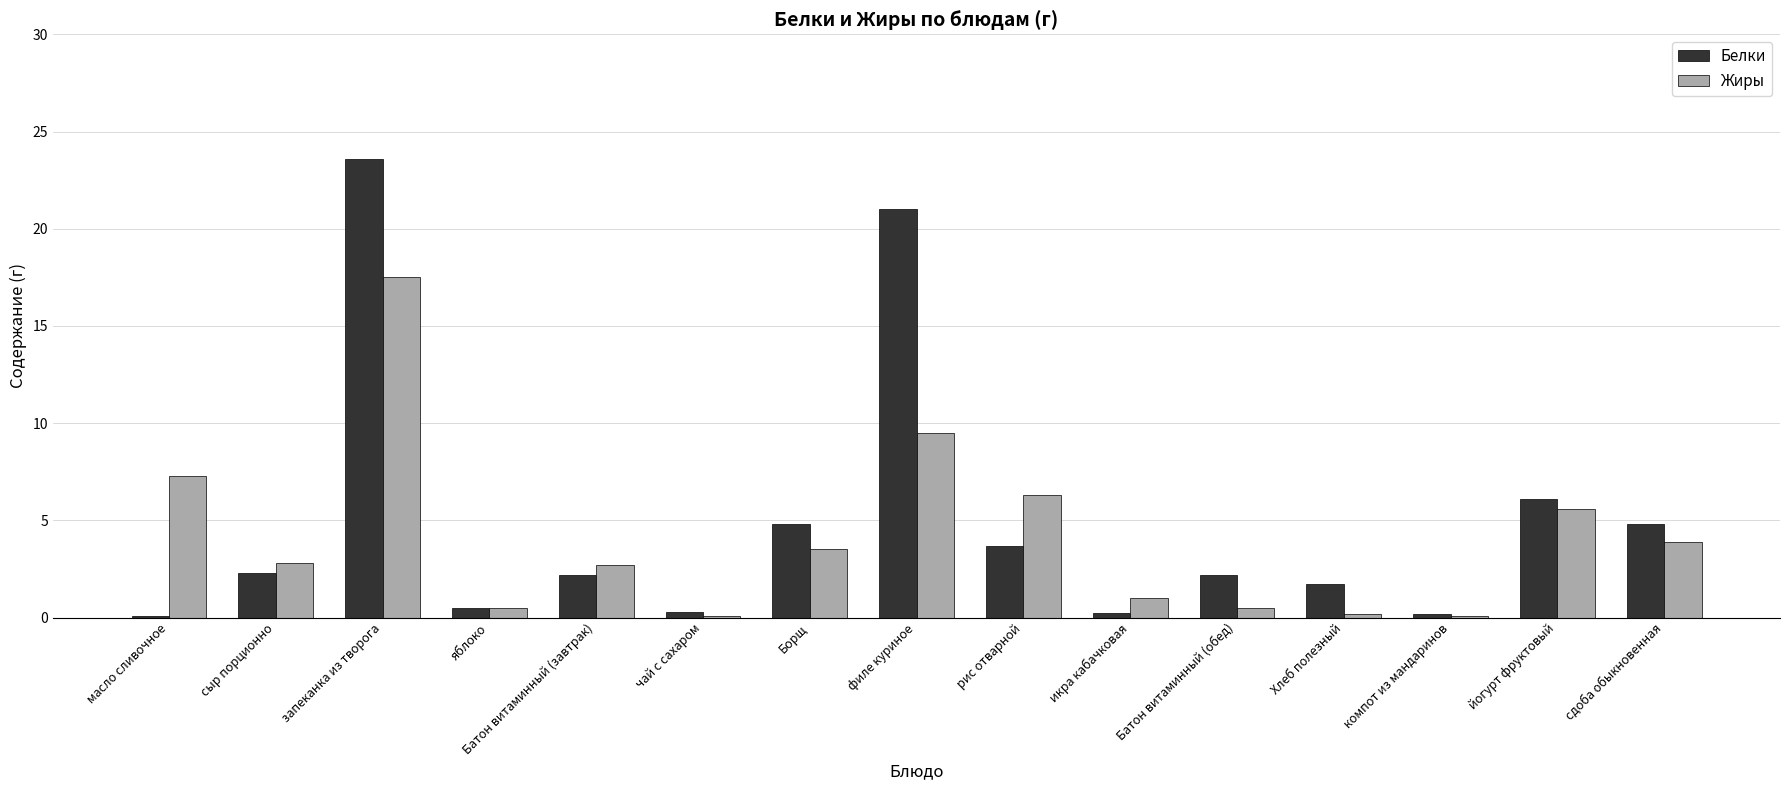

What is the sum of all Жиры values?

61.5